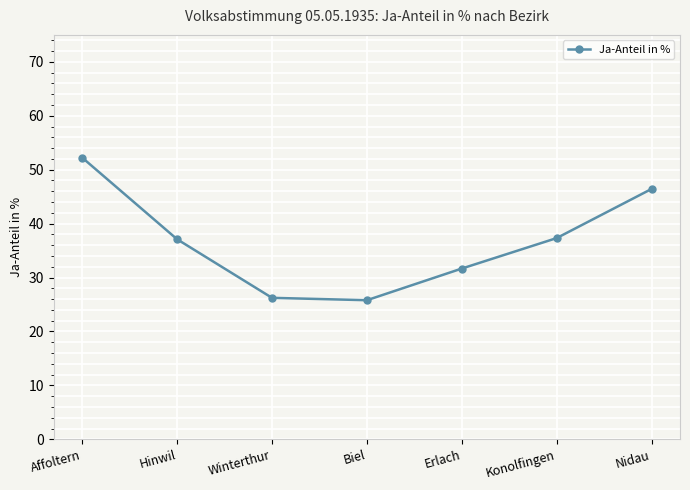

How many lines are shown in the chart?

1